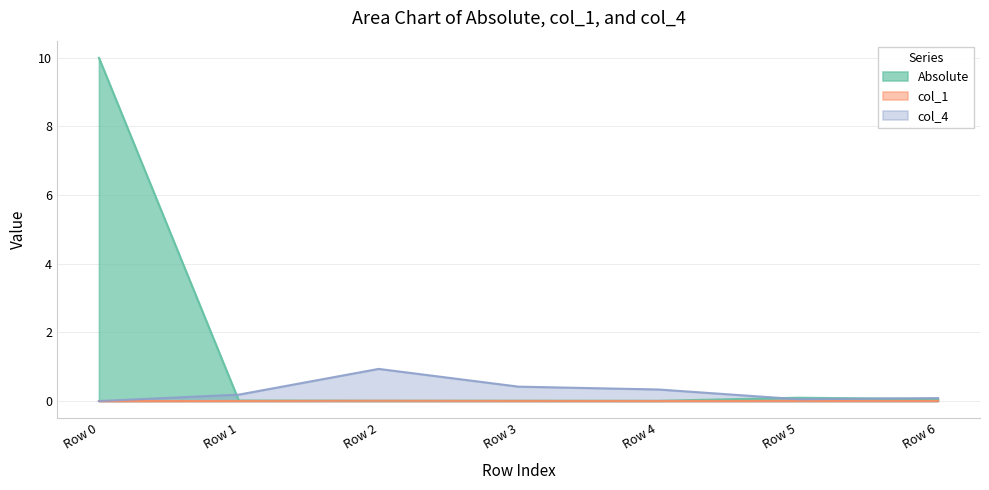

List the series in order of their overall mean, highest first.

Absolute, col_4, col_1